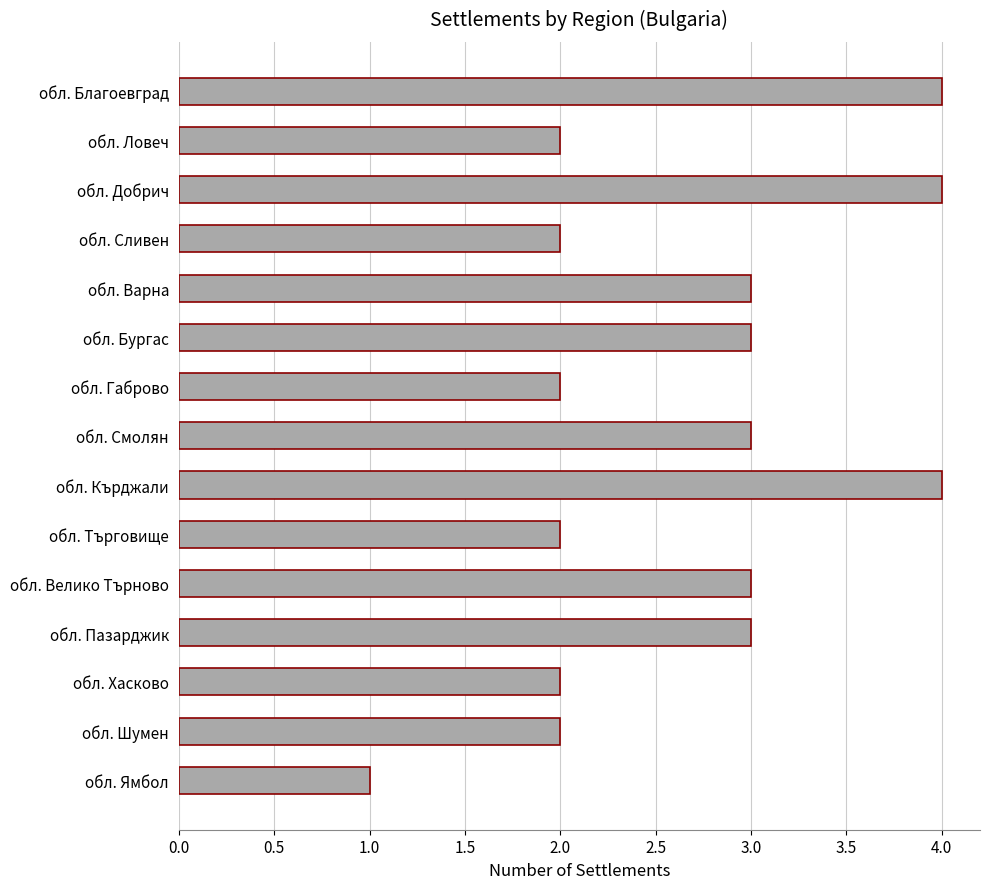

What is the difference between the maximum and minimum values?

3